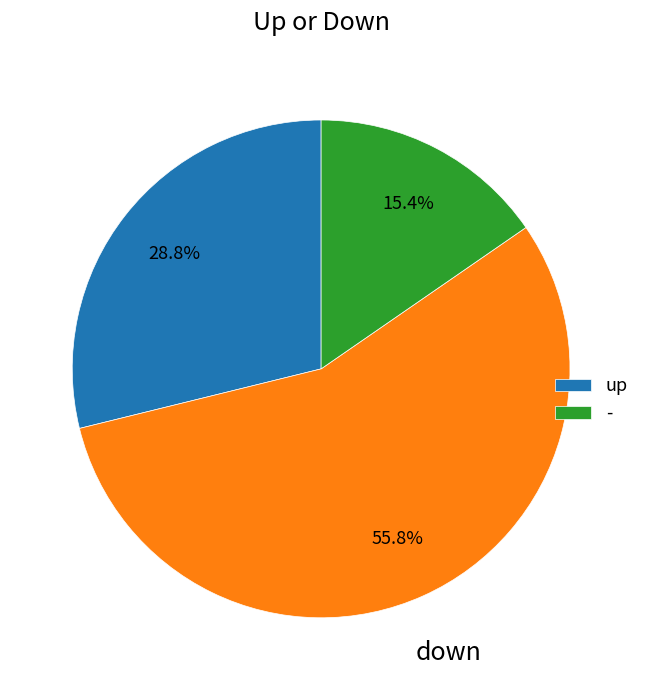

Is there a majority slice in this chart?

Yes